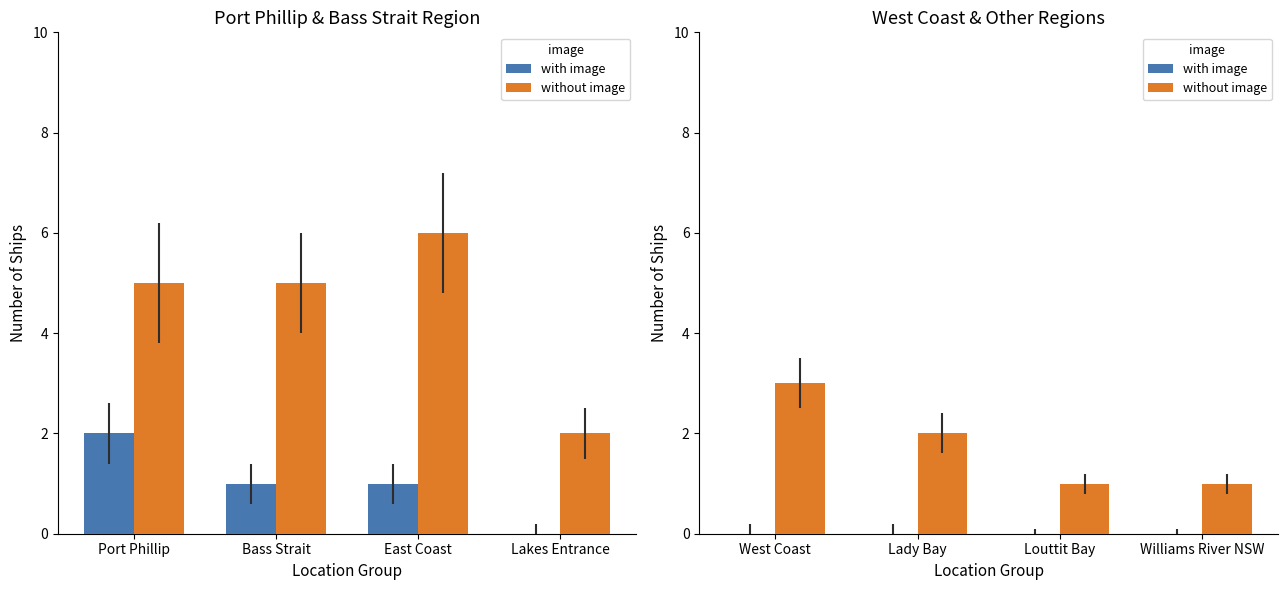

Are the bars horizontal?

No